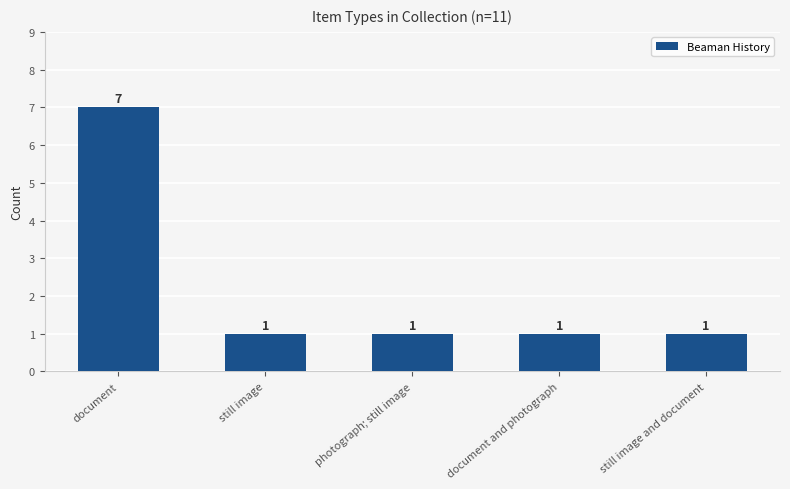

Does the chart contain stacked bars?

No